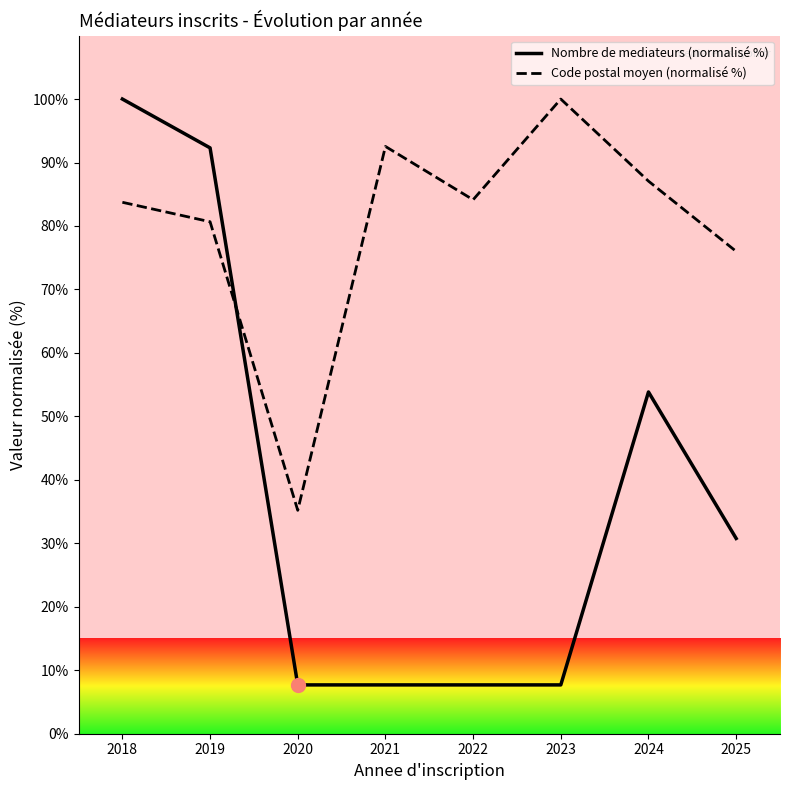

At how many categories does at least one series exceed 43?

7